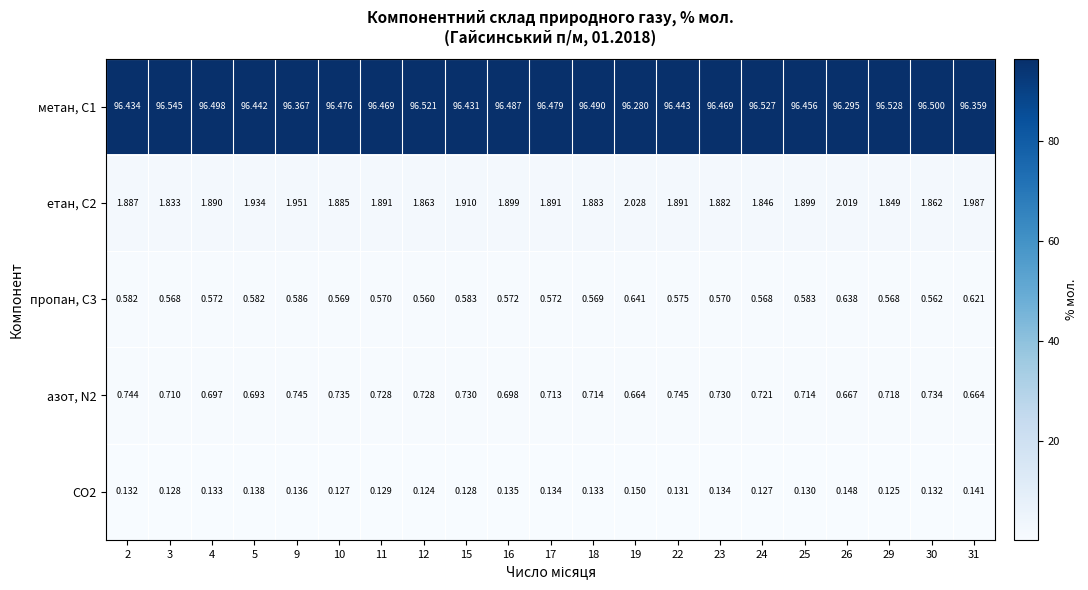

Is the value of етан, С2 at 3 greater than the value of азот, N2 at 25?

Yes